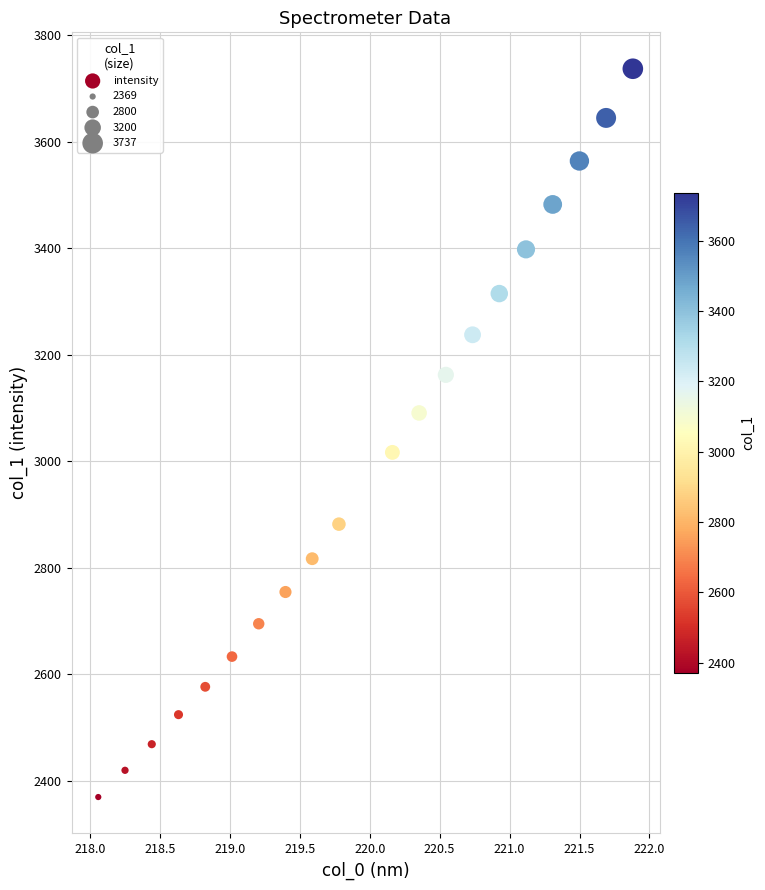

What is the range of Y values (max minus min)?

1367.6